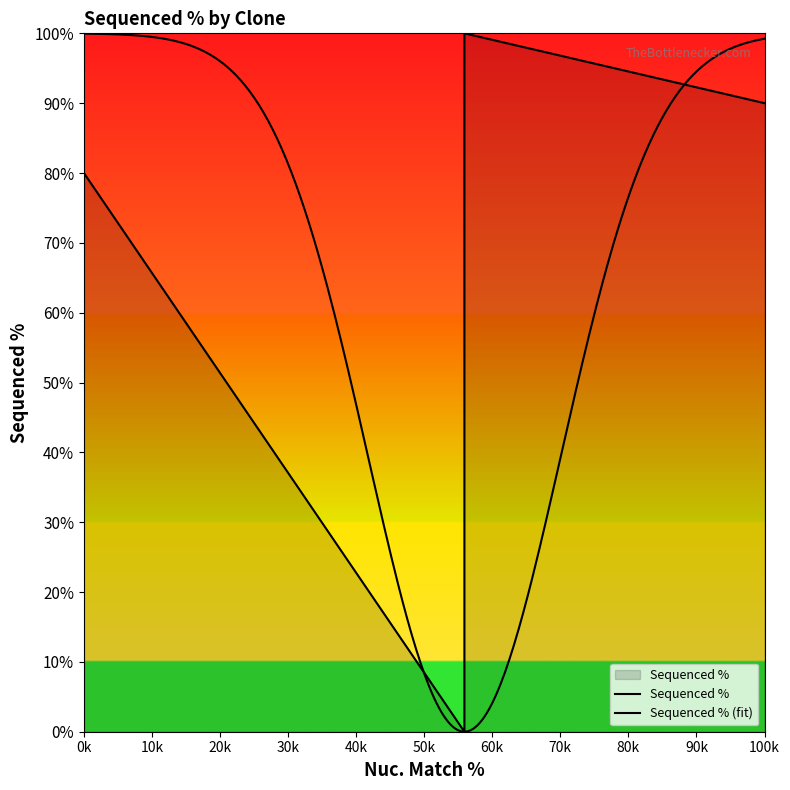

Is it true that the value at ccsbBroadEn_08516 is 155.8?

False